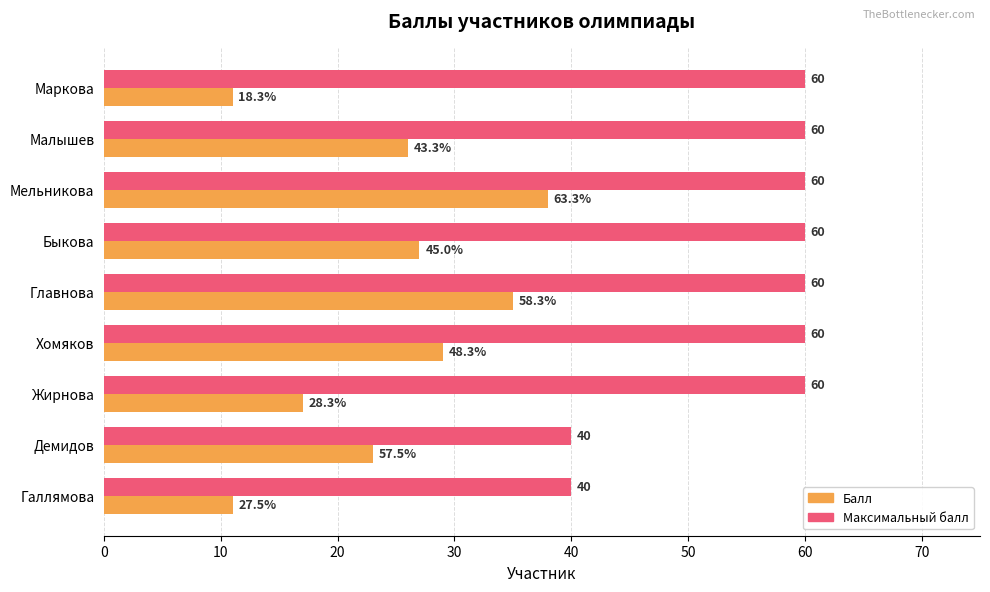

True or false: Балл has a value of 38 at Демидов.

False